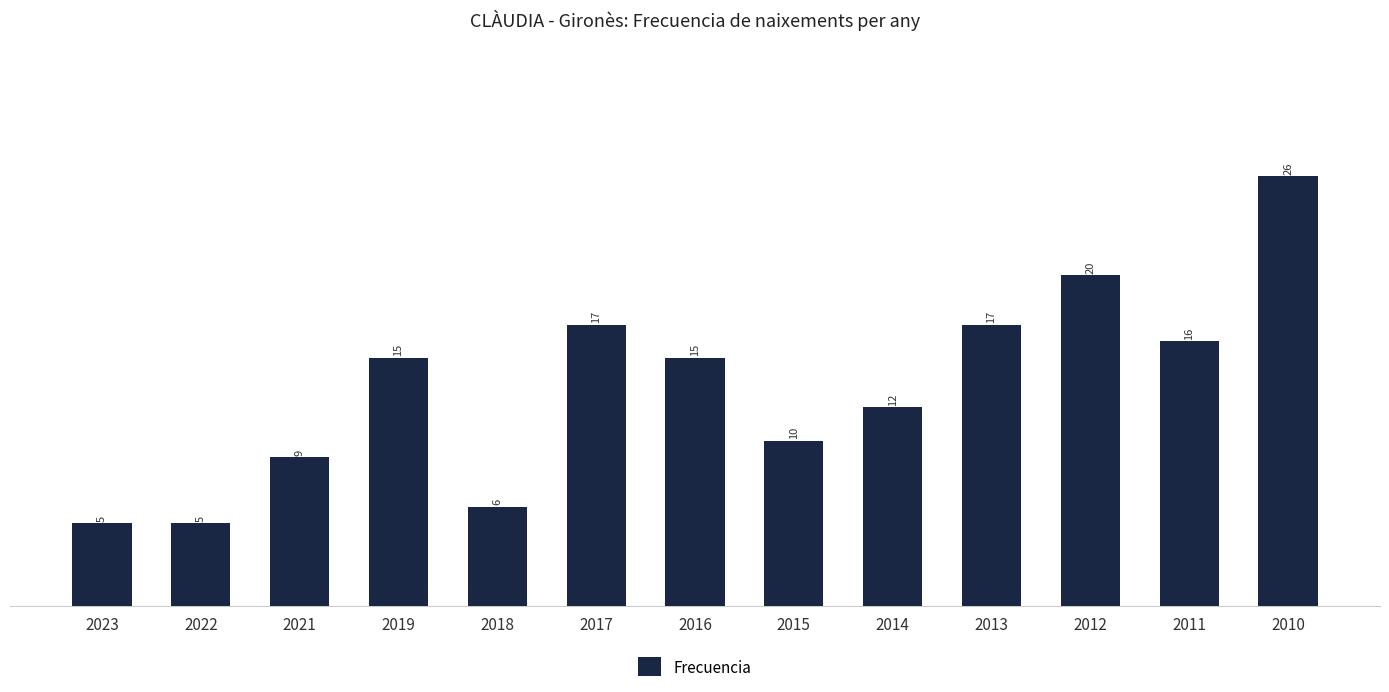

What is the difference between the maximum and second lowest values?

21